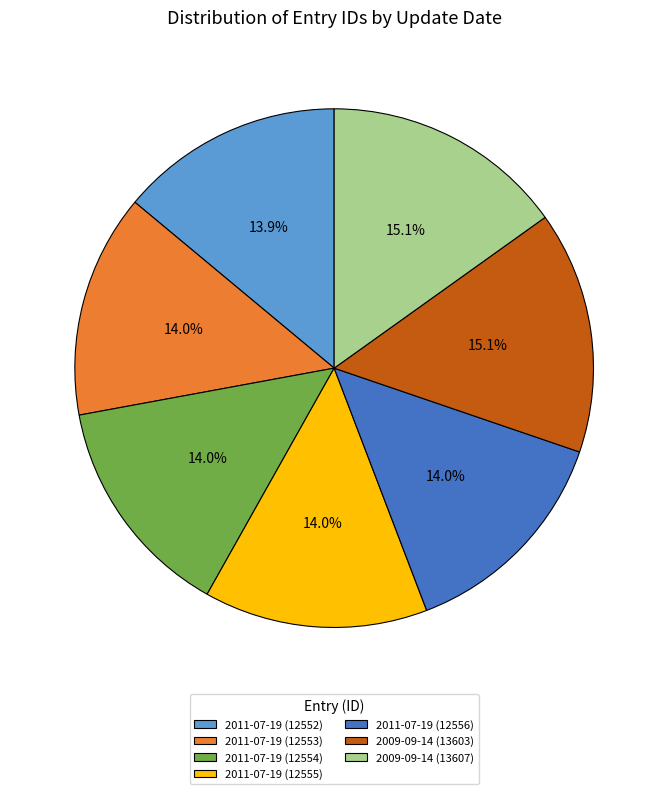

Does 2009-09-14 (13607) account for over 50% of the chart?

No